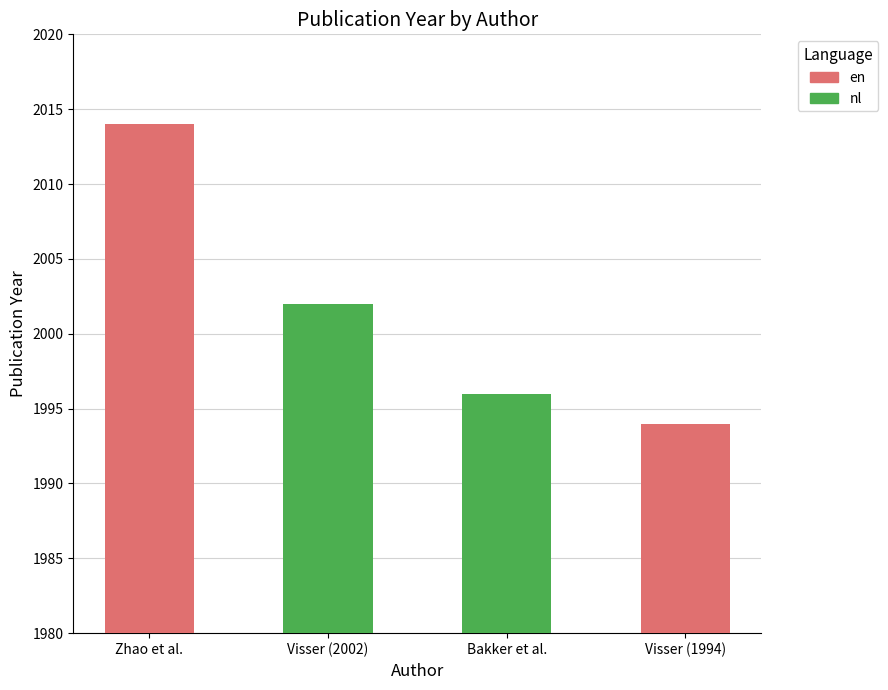

What is the difference between the maximum and minimum values in the en series?

20